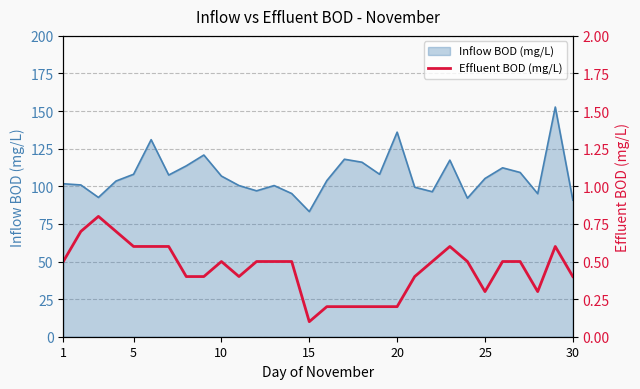

The value at 15 is 0.1. True or false?

False